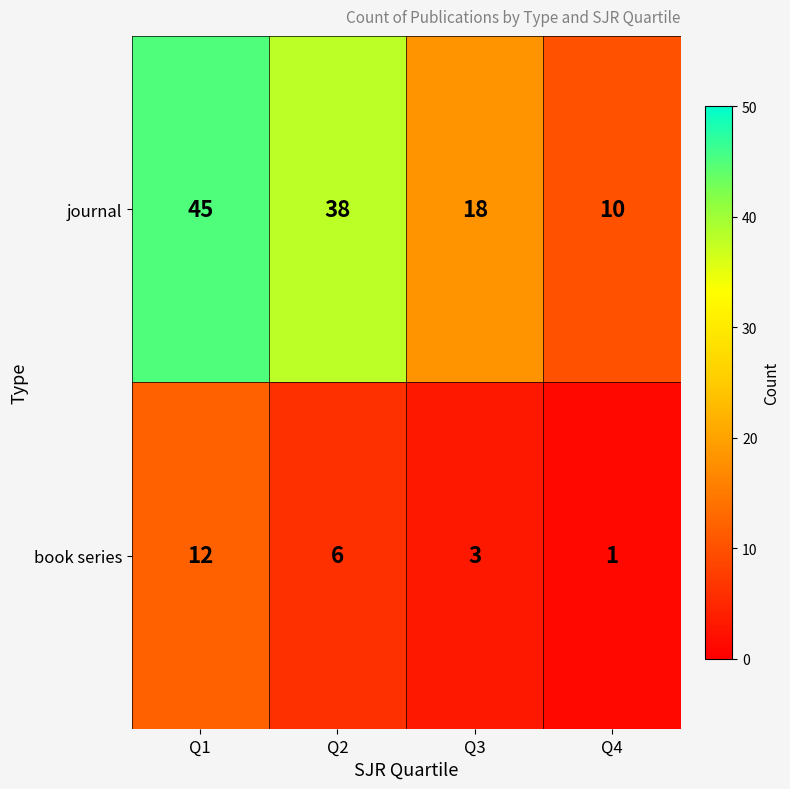

What is the difference between the journal values at Q1 and Q2?

7